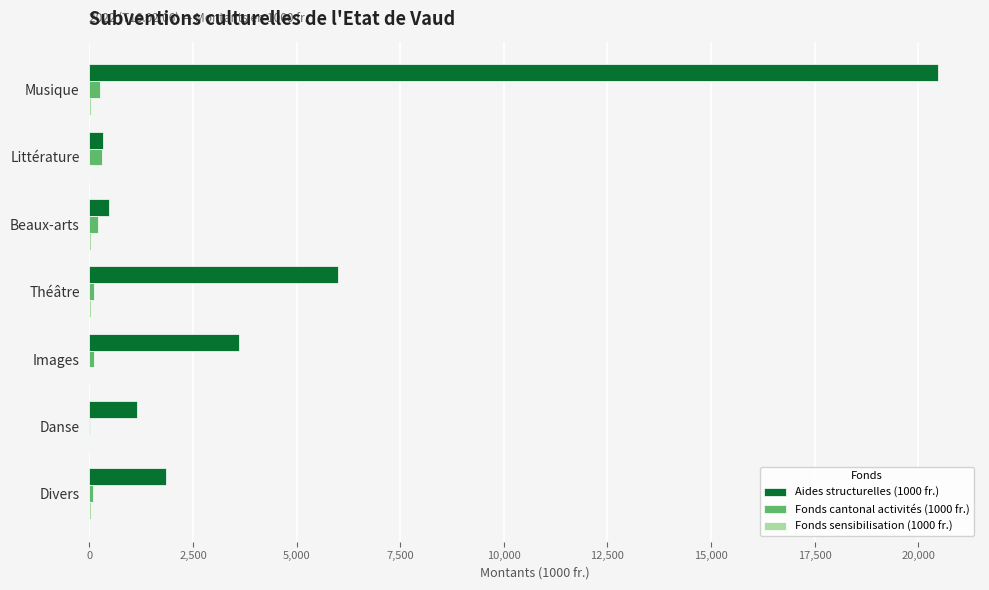

Which category has the highest value across all series?

Musique